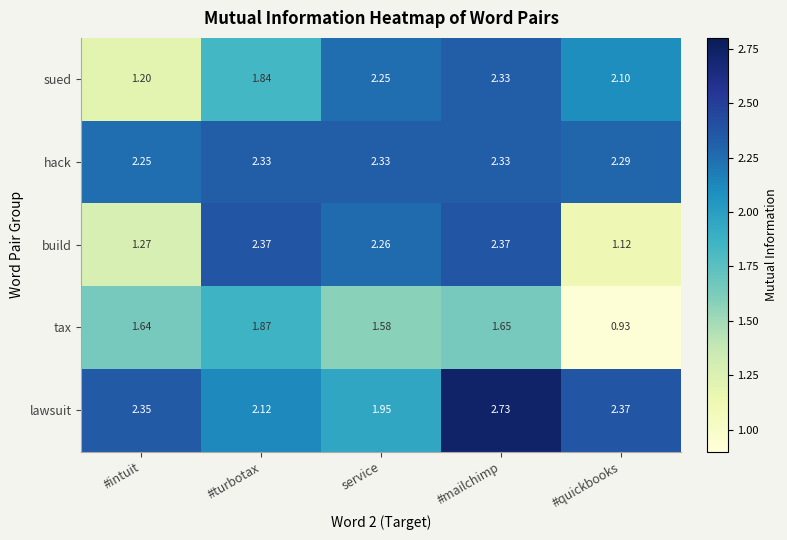

Is the value of tax at service greater than the value of build at #mailchimp?

No